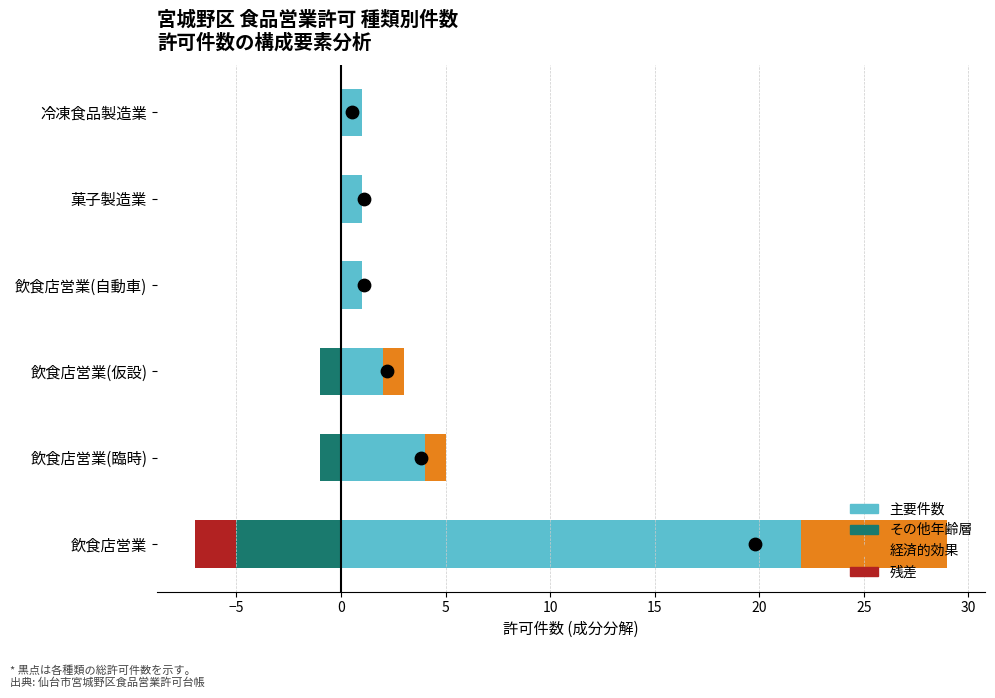

What are all the series names shown in the legend?

その他年齢層, 残差, 主要件数, 経済的効果